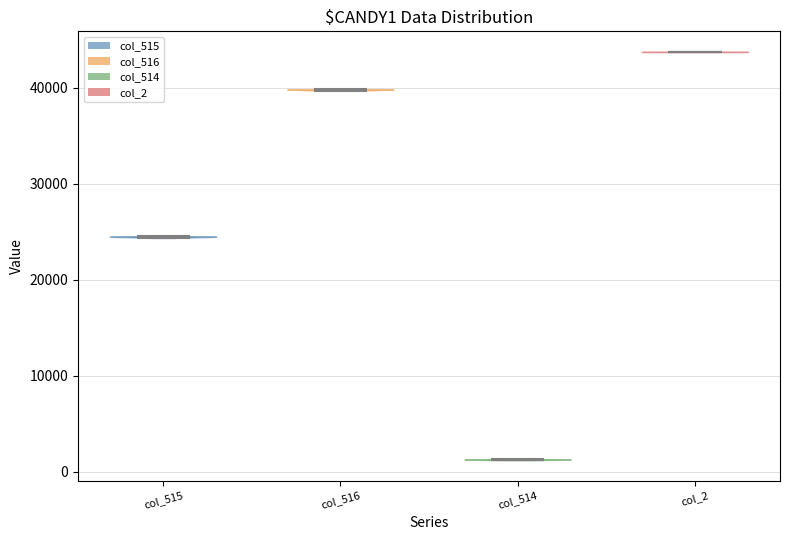

Reading left to right, read every violin against the y-axis: where its median line is, and the lowest and highest points it reaches. The values are not printed on the chart, so give them approximately, as read against the axis.

col_515: median line 24000, lowest point 24000, highest point 25000
col_516: median line 40000, lowest point 40000, highest point 40000
col_514: median line 1000, lowest point 1000, highest point 1000
col_2: median line 44000, lowest point 44000, highest point 44000